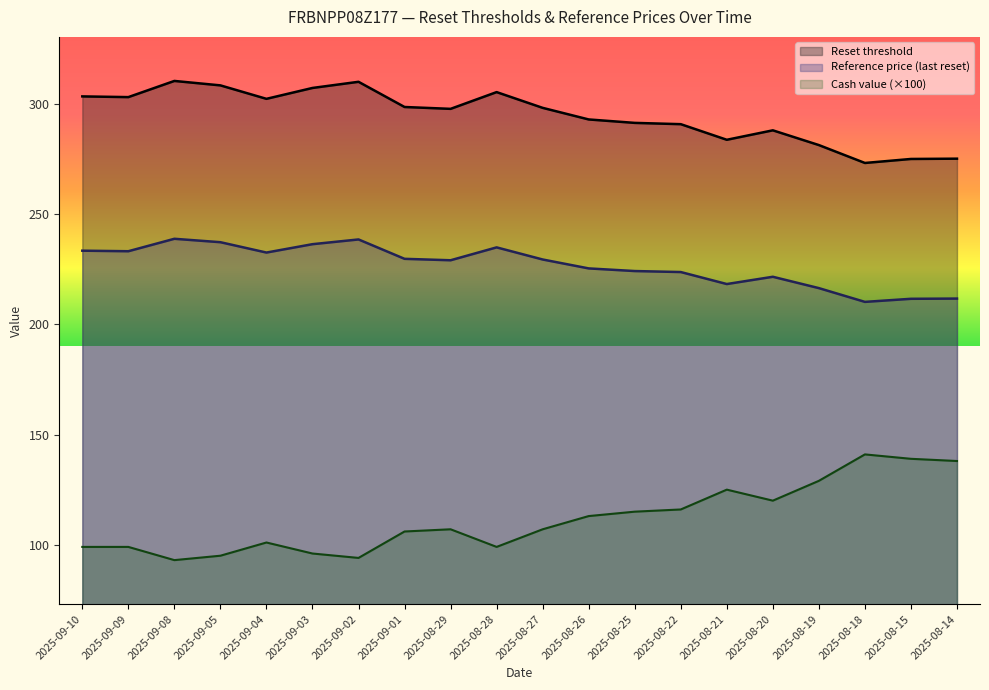

What is the sum of the Reset threshold values at 2025-08-15 and 2025-08-26?

568.2